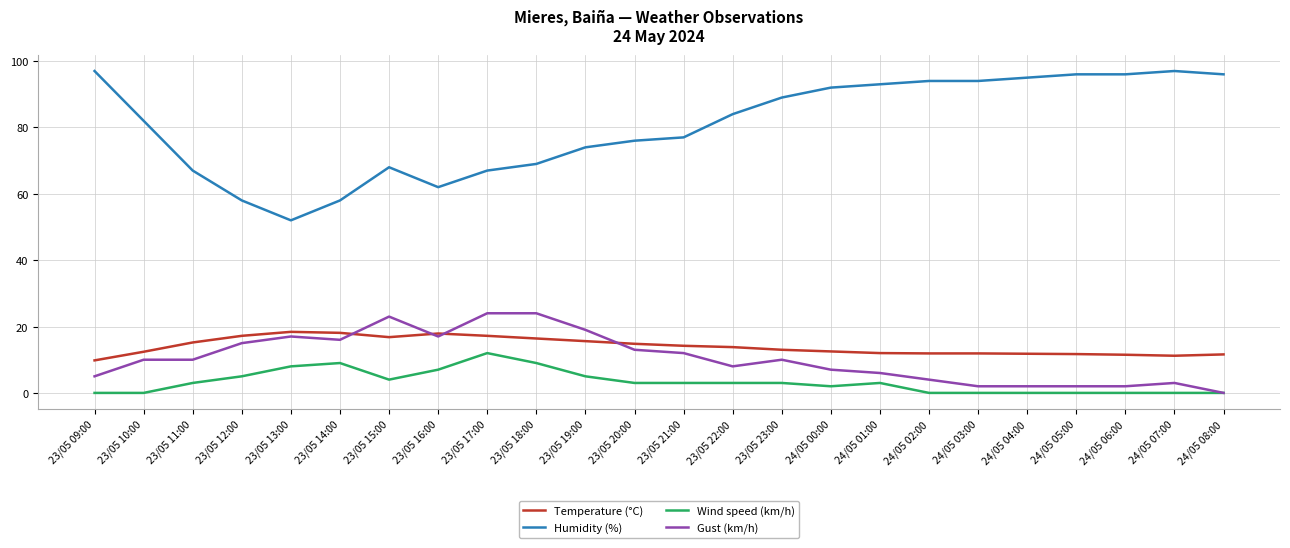

Is it true that Humidity (%) equals 96.0 at 24/05 05:00?

True